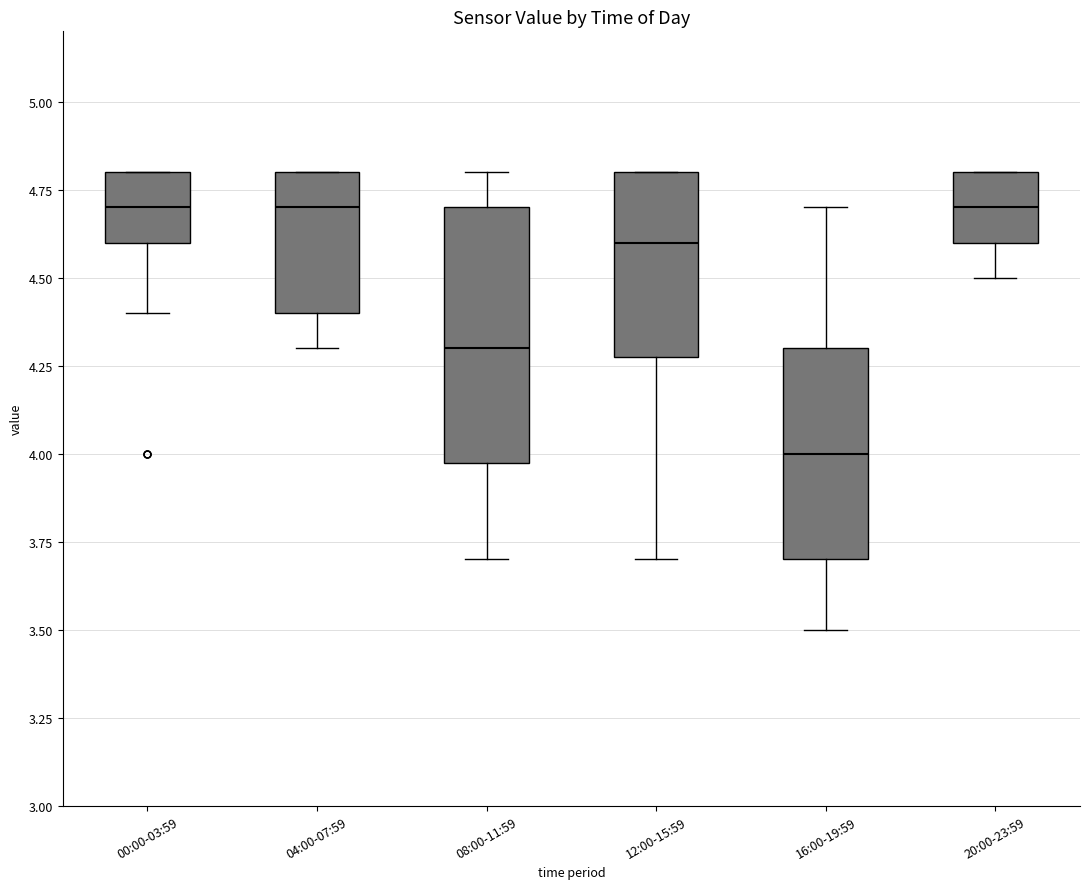

Reading left to right, transcribe this box plot: for each box, give where its median line is, the range the box spans, and where its two whiskers end, as read against the y-axis. The values are not printed on the chart, so give them approximately, as read against the axis.

00:00-03:59: median 4.7, box 4.6 to 4.8, whiskers 4.4 to 4.8
04:00-07:59: median 4.7, box 4.4 to 4.8, whiskers 4.3 to 4.8
08:00-11:59: median 4.3, box 4.0 to 4.7, whiskers 3.7 to 4.8
12:00-15:59: median 4.6, box 4.3 to 4.8, whiskers 3.7 to 4.8
16:00-19:59: median 4.0, box 3.7 to 4.3, whiskers 3.5 to 4.7
20:00-23:59: median 4.7, box 4.6 to 4.8, whiskers 4.5 to 4.8